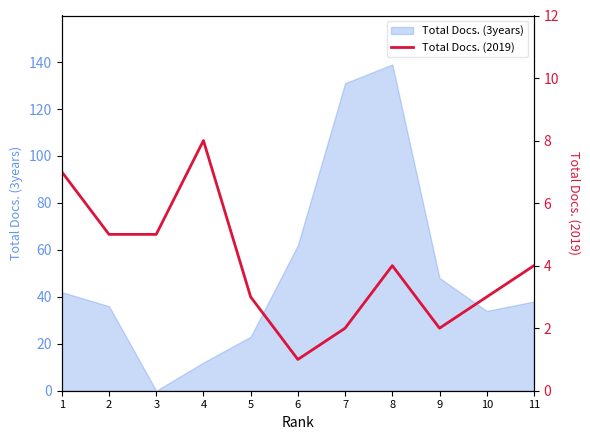

True or false: Total Docs. (3years) has a value of 38 at 11.

True